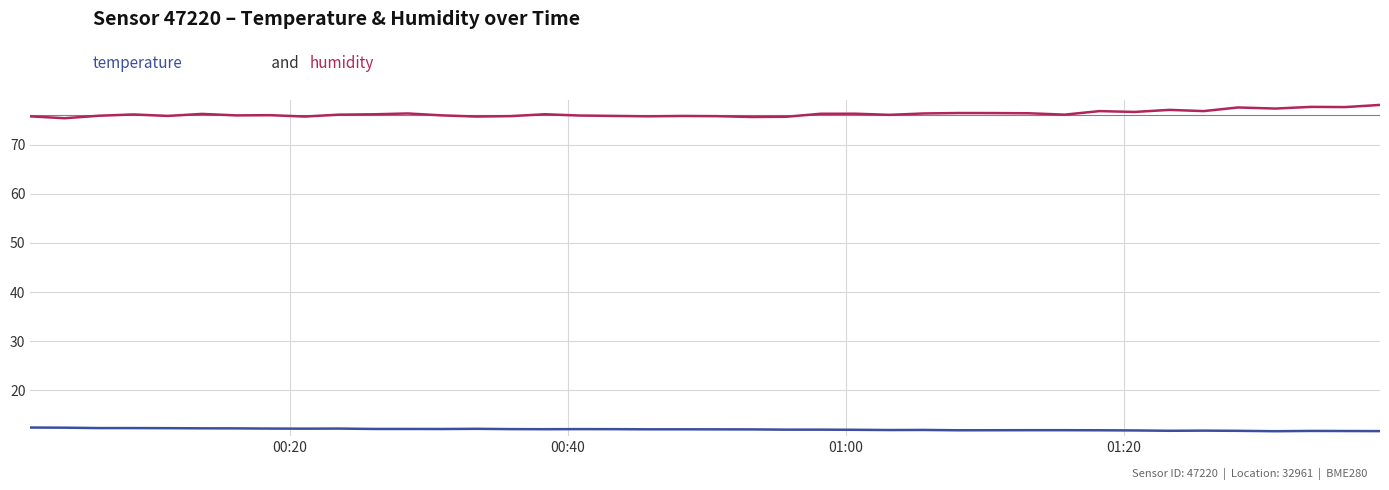

What is the minimum value shown in the chart?

11.7